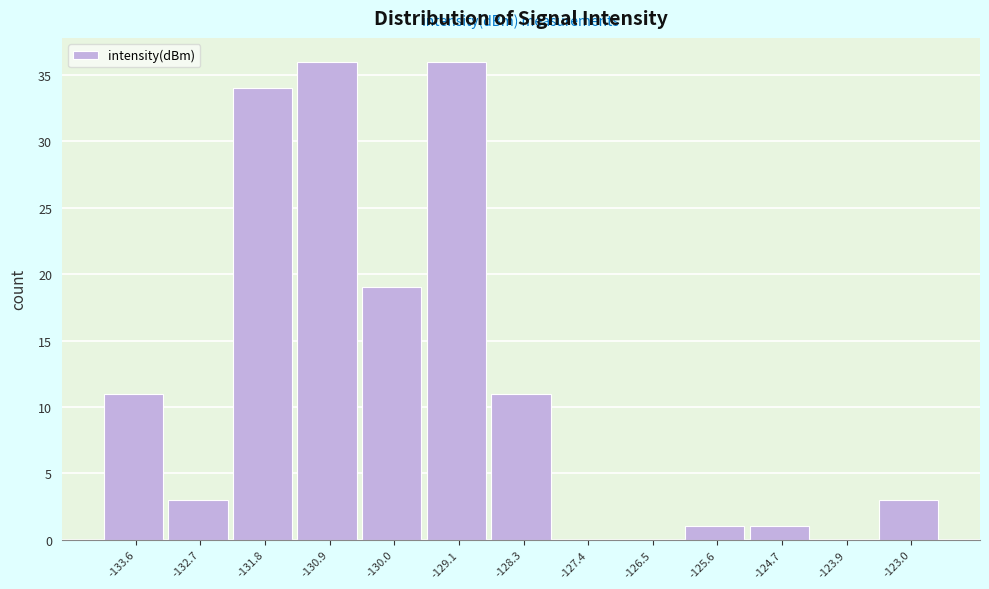

Reading right to left, list all the values displayed in this chart.

-123.0=3	-123.9=0	-124.7=1	-125.6=1	-126.5=0	-127.4=0	-128.3=11	-129.1=36	-130.0=19	-130.9=36	-131.8=34	-132.7=3	-133.6=11